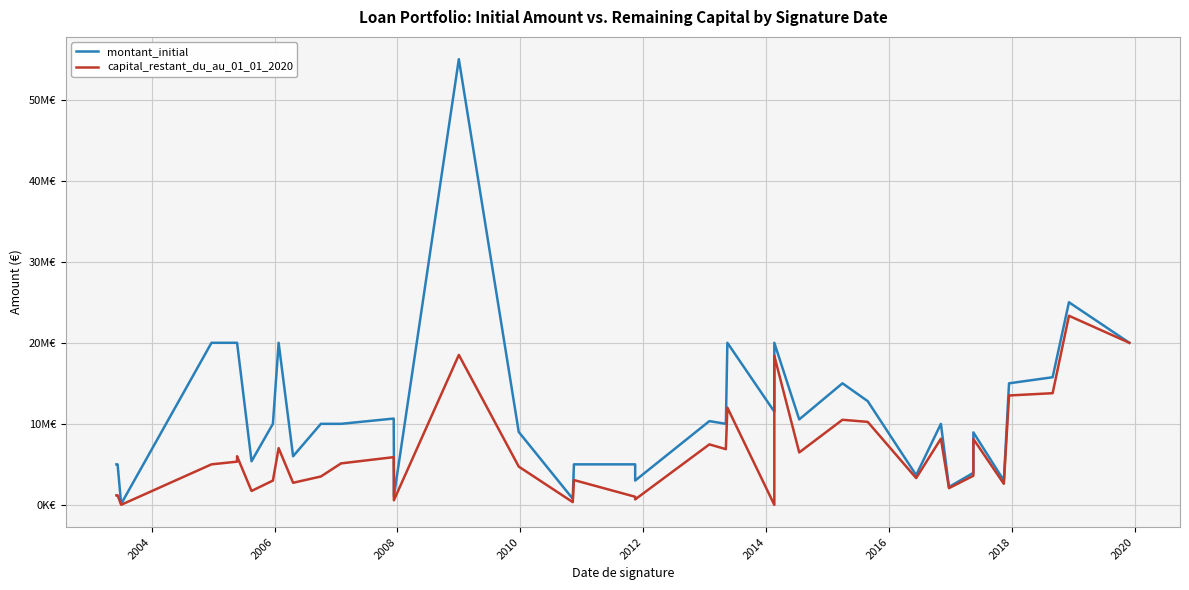

True or false: montant_initial and capital_restant_du_au_01_01_2020 intersect in this chart.

False